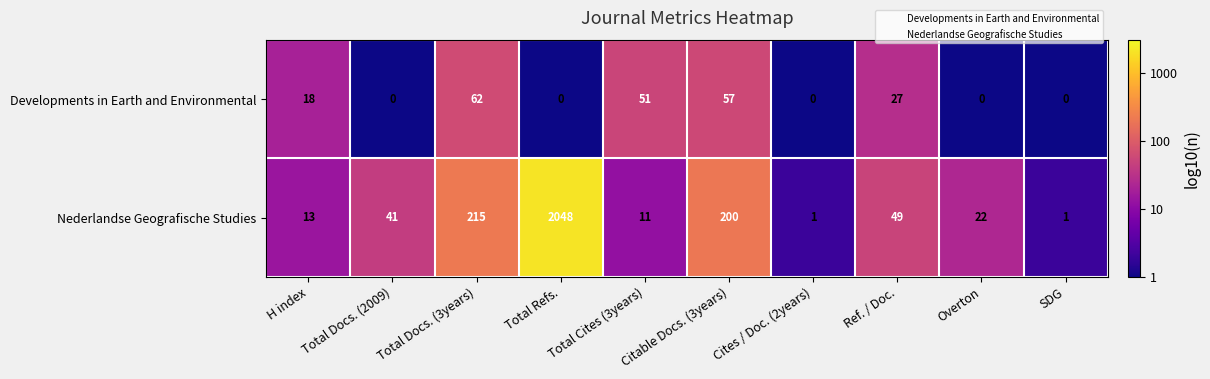

What is the difference between the maximum and second lowest values in the Developments in Earth and Environmental series?

62